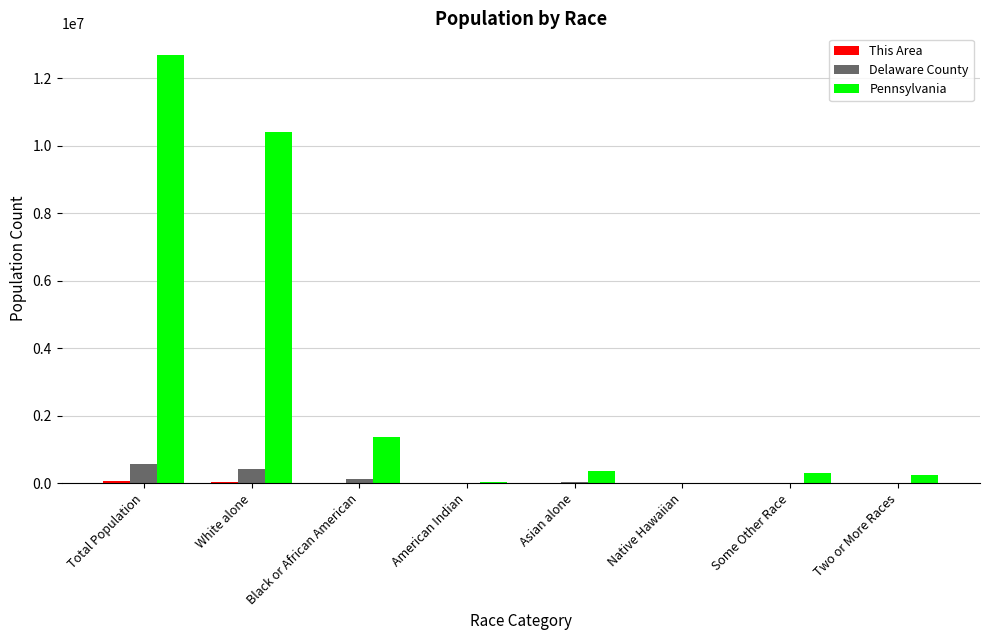

What is the sum of all Pennsylvania values?

25404758